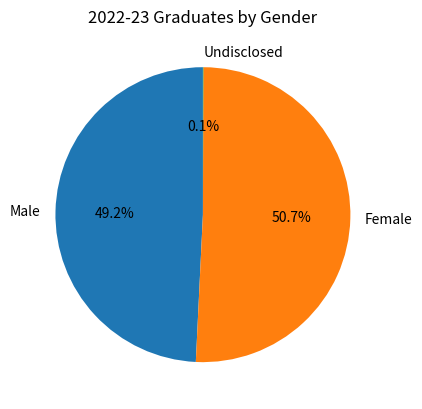

What is the ratio of the value at Female to the value at Male?

1.0